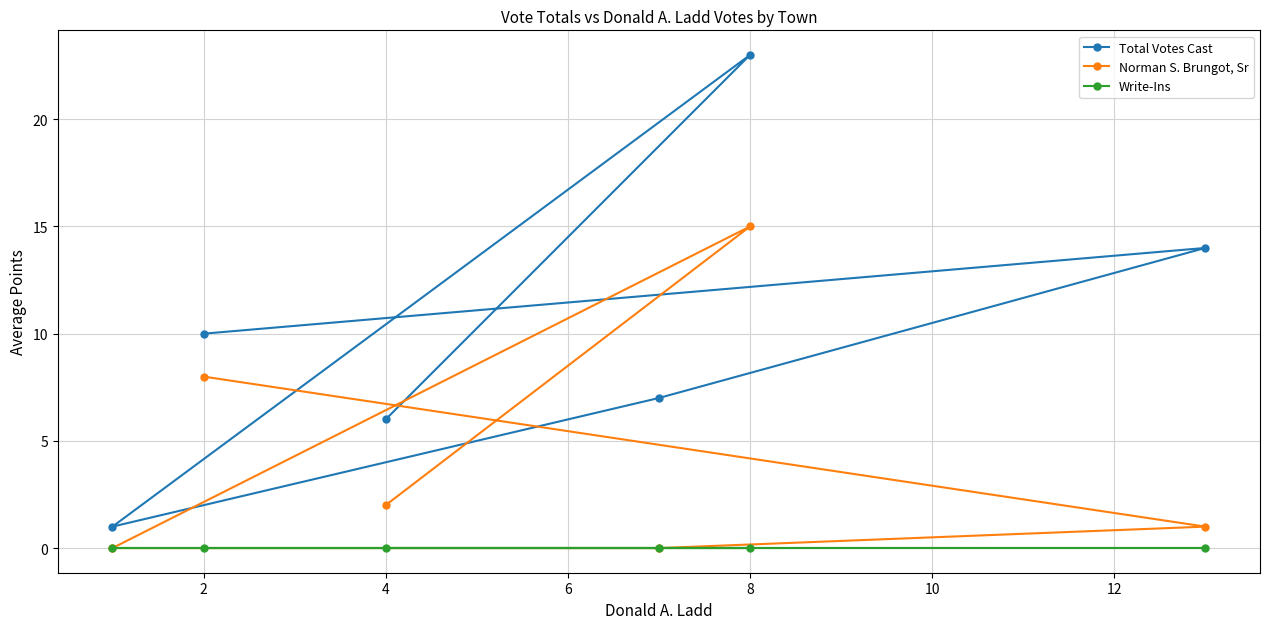

What is the maximum value for Norman S. Brungot, Sr?

15